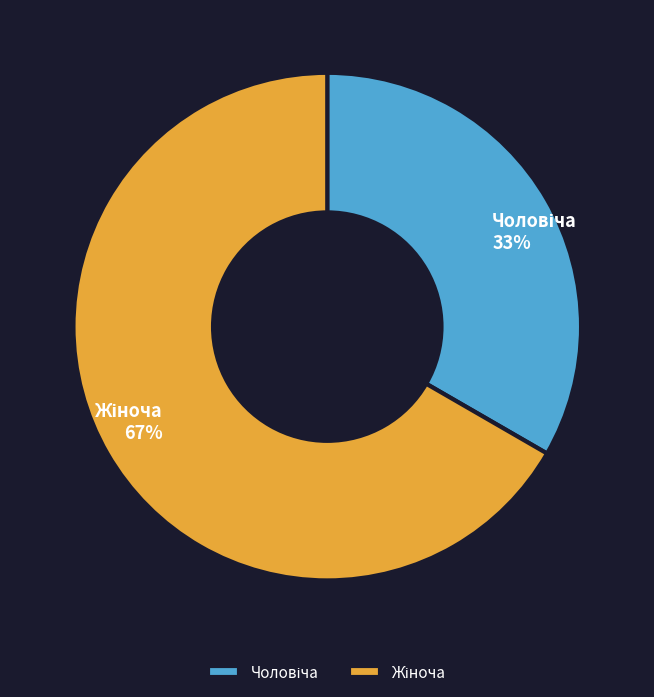

To the nearest percent, what is the average slice percentage?

50%